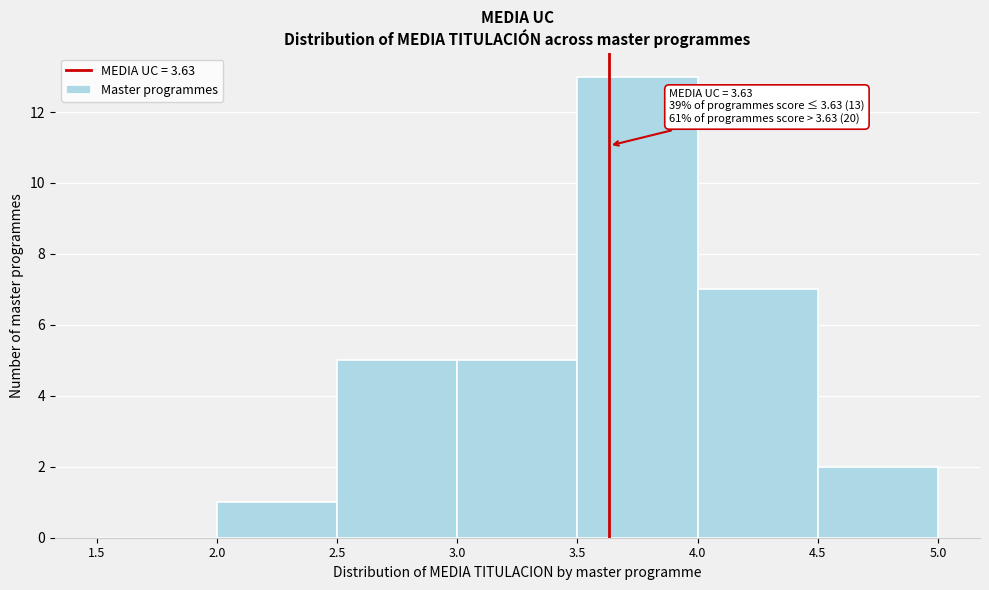

Over which range of the x-axis is the bar tallest?

3.5 to 4.0